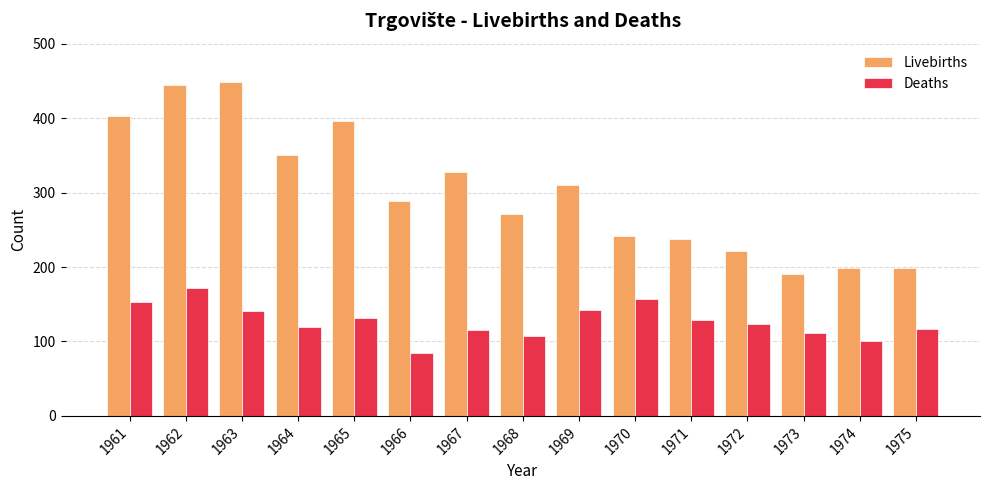

What is the sum of the Livebirths values at 1967 and 1966?

616